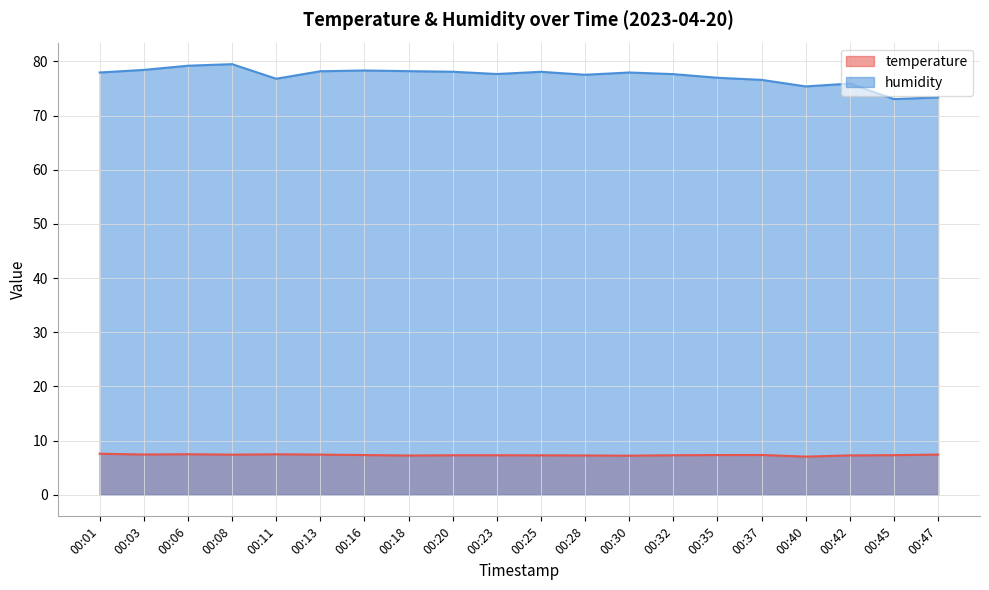

At which category does the chart reach its minimum across all series?

00:40